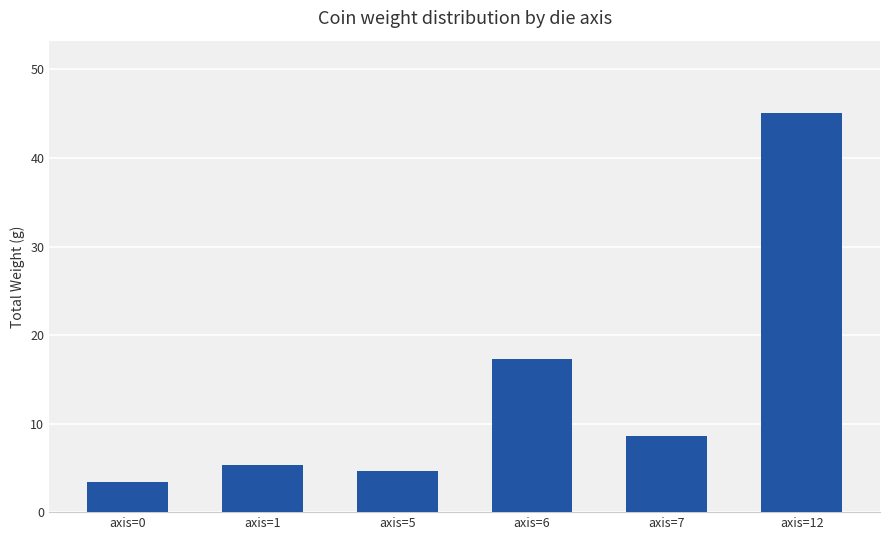

Reading left to right, transcribe all the data shown in this chart.

3.4	5.3	4.6	17.3	8.6	45.1